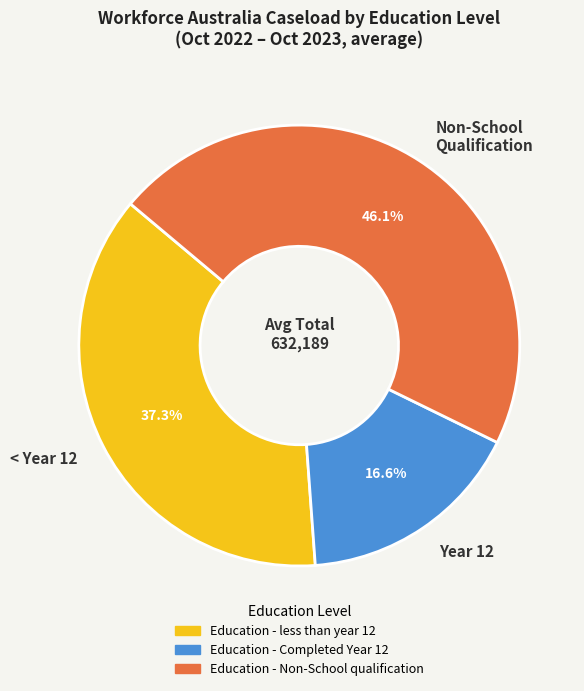

What is the smallest slice in the pie chart?

Year 12